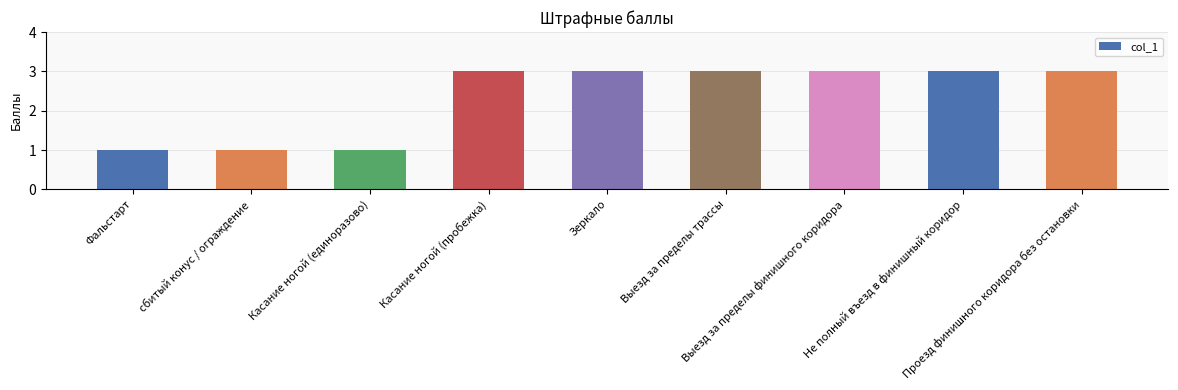

What is the change in value from сбитый конус / ограждение to Выезд за пределы трассы?

+2